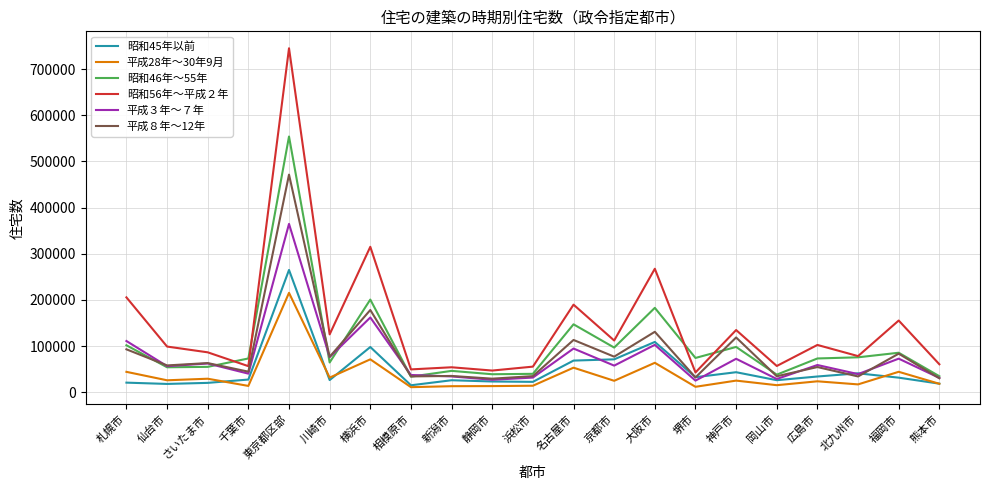

What is the average value of the 昭和45年以前 series?

49286